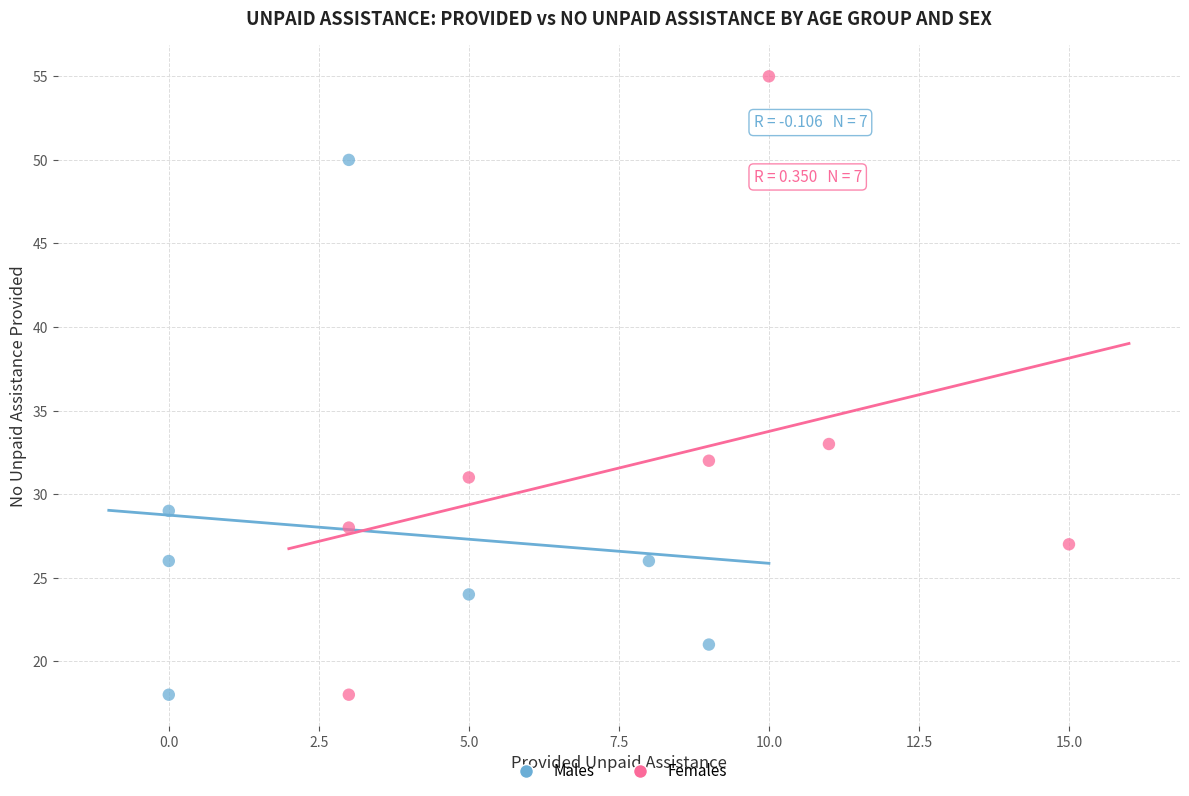

Which series has the widest spread of Y values?

Females